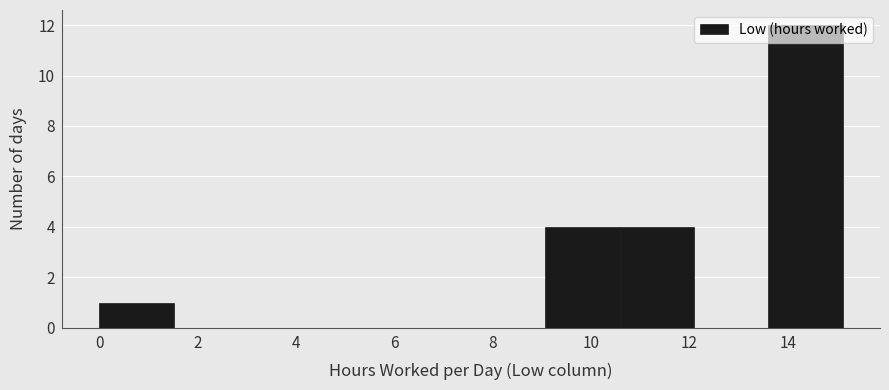

Reading left to right, list every bar in this chart as the range it spans on the x-axis followed by its height. Neither the bar edges nor the heights are printed on the chart, so give them approximately, as read against the axes.

0.0 to 1.6: 1
1.6 to 3.0: 0
3.0 to 4.6: 0
4.6 to 6.0: 0
6.0 to 7.6: 0
7.6 to 9.0: 0
9.0 to 10.6: 4
10.6 to 12.0: 4
12.0 to 13.6: 0
13.6 to 15.2: 12